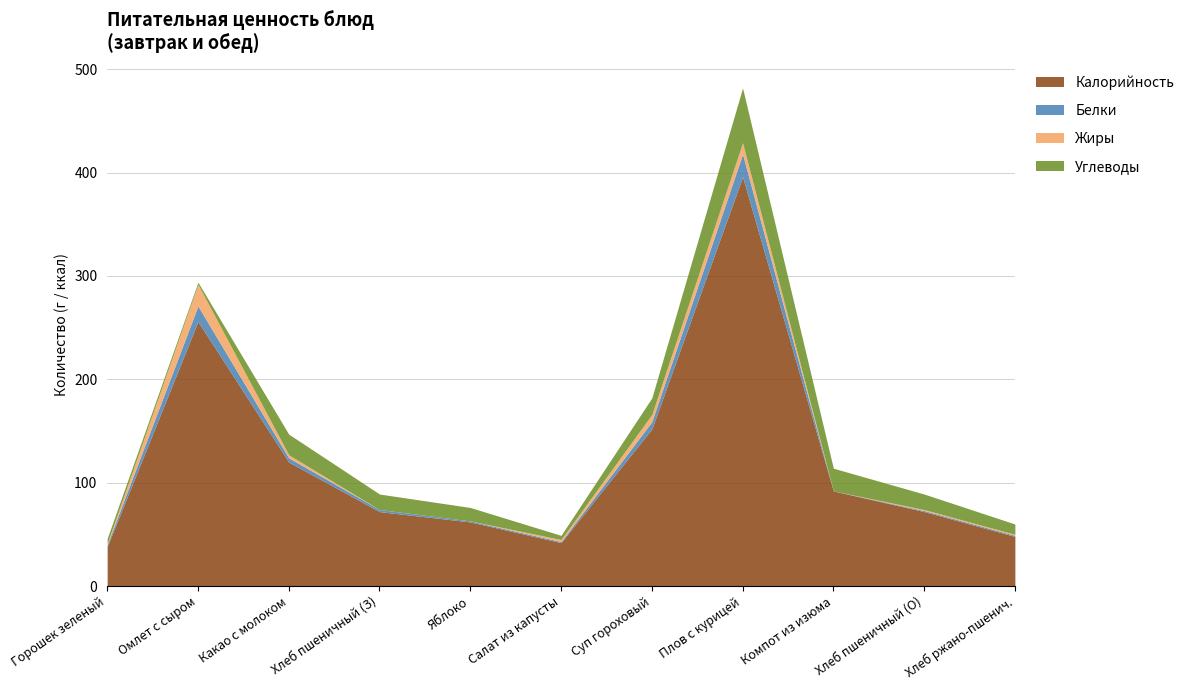

True or false: Углеводы and Калорийность intersect in this chart.

False